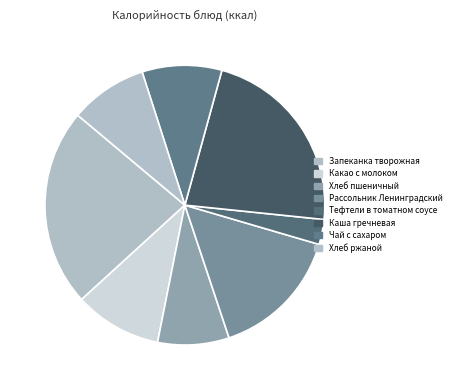

What is the change in value from Тефтели в томатном соусе to Каша гречневая?

+222